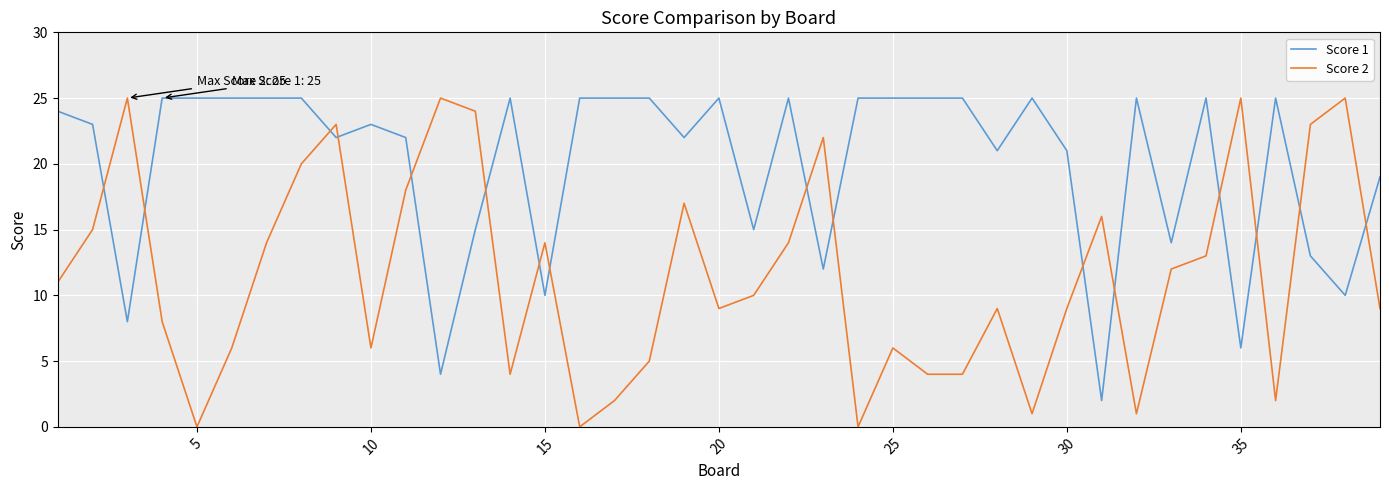

Which series has the largest range (max minus min)?

Score 2